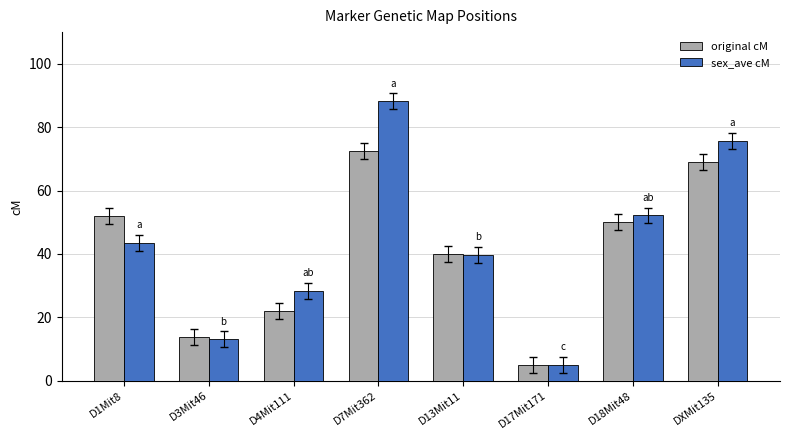

What position from the left is D7Mit362?

4